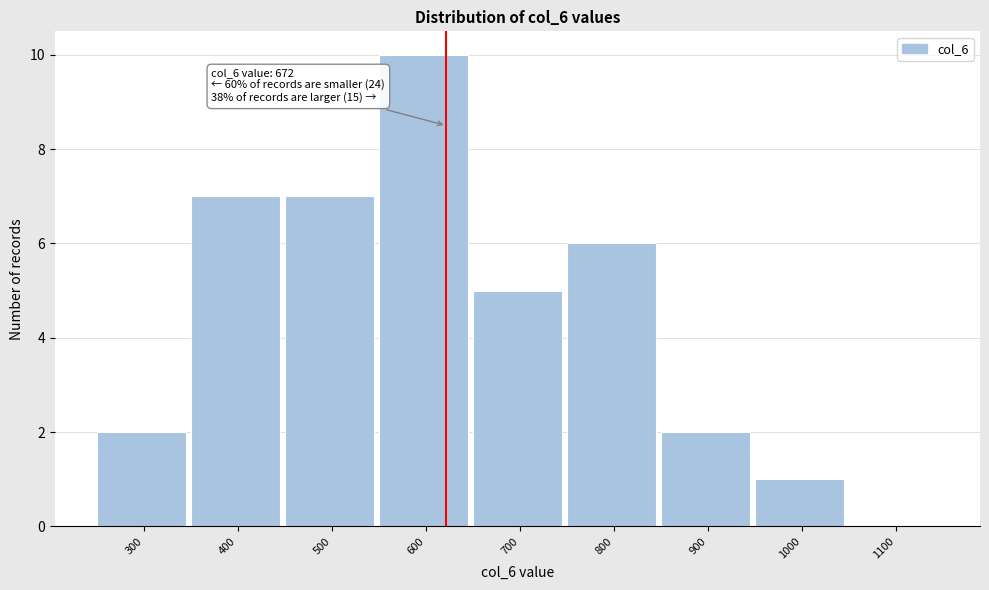

Reading left to right, extract all data points from this chart.

300=2	400=7	500=7	600=10	700=5	800=6	900=2	1000=1	1100=0